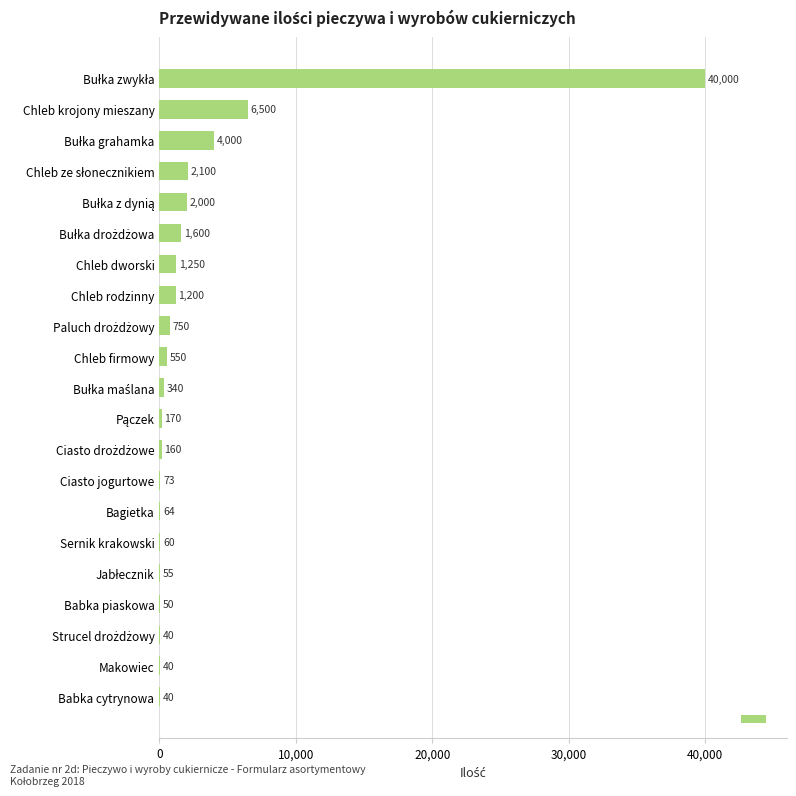

What is the ratio of the value at Chleb rodzinny to the value at Sernik krakowski?

20.0